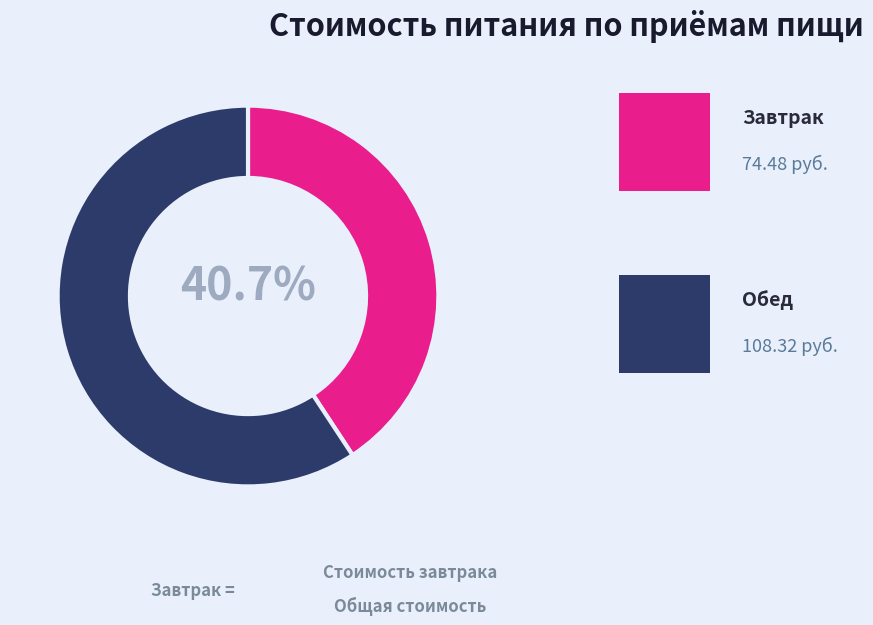

Is there any slice that represents more than half of the pie?

Yes